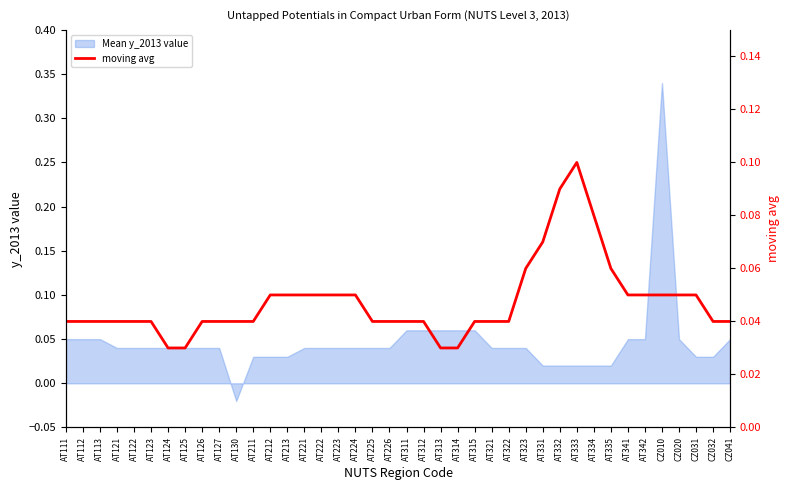

At which label does Mean y_2013 value reach its peak?

CZ010